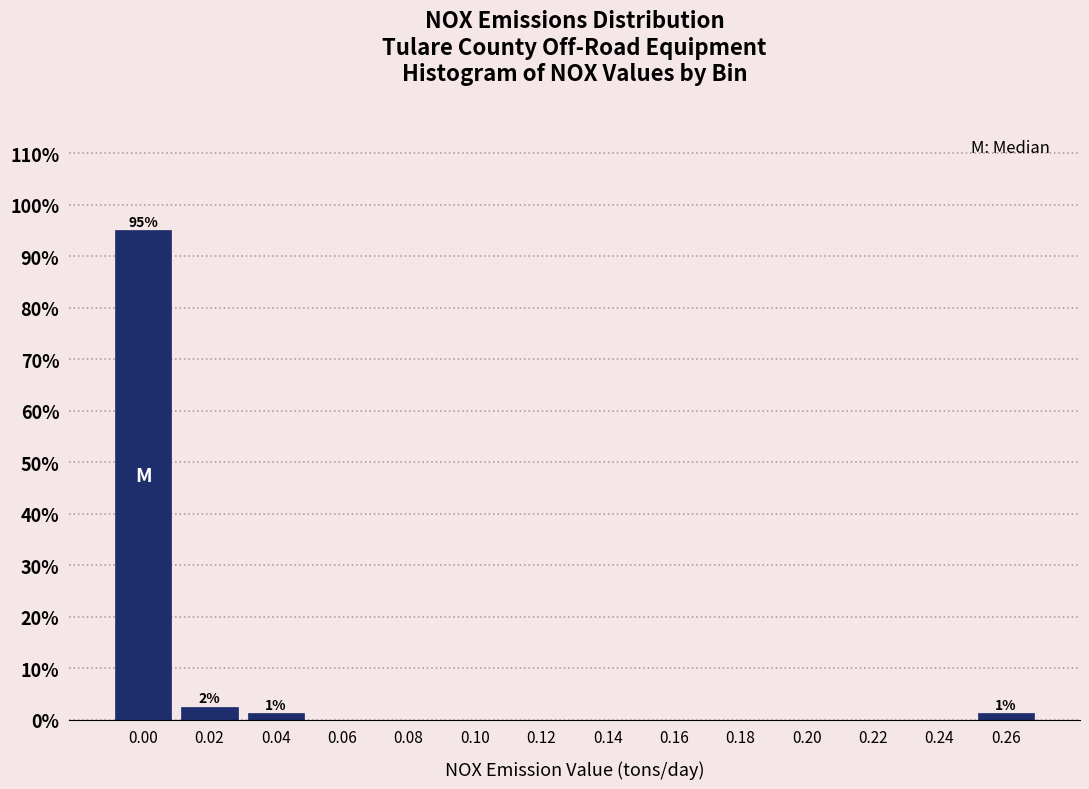

What is the sum of the values at 0.24 and 0.02?

2.5